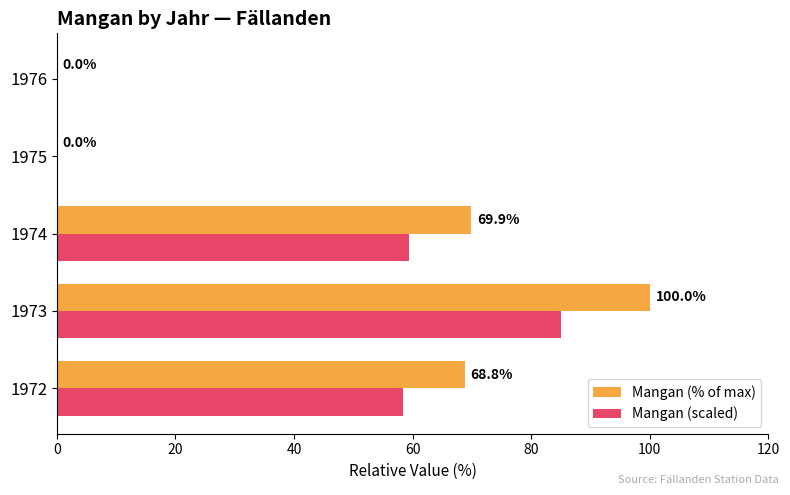

Is the value of Mangan (% of max) at 1974 greater than the value of Mangan (scaled) at 1973?

No